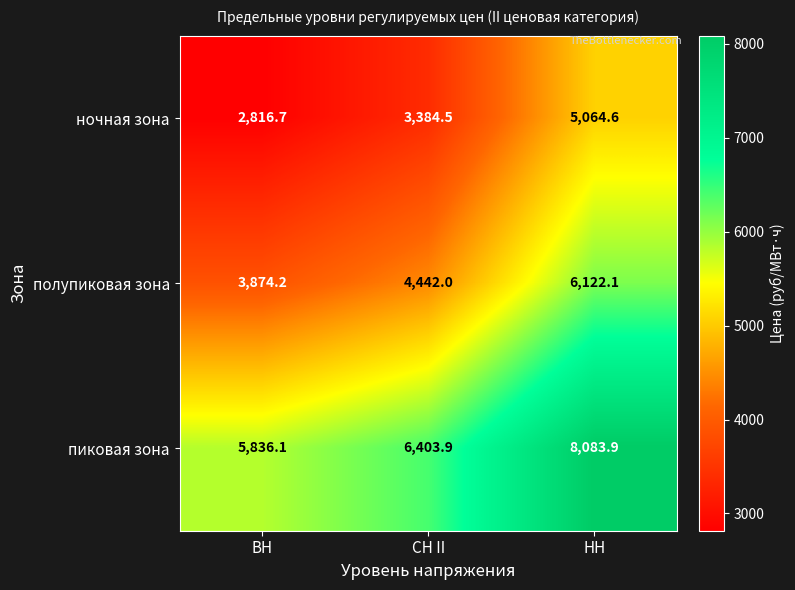

At which category is the sum across all series the highest?

НН